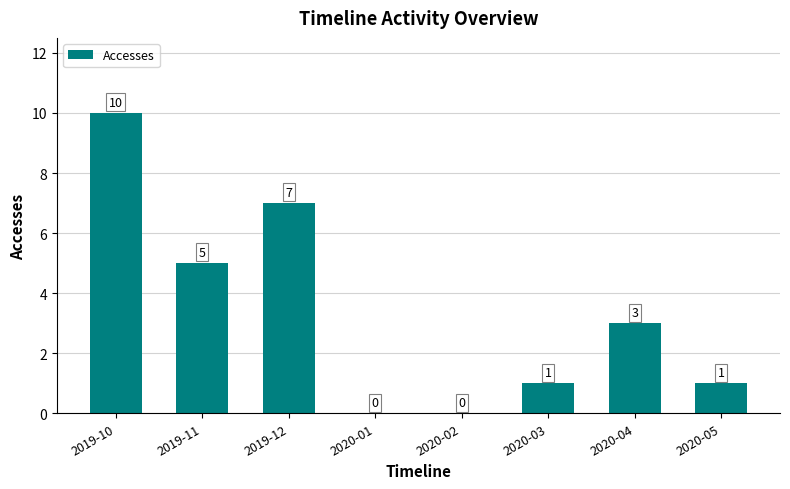

Where does the data first go above 3?

2019-10